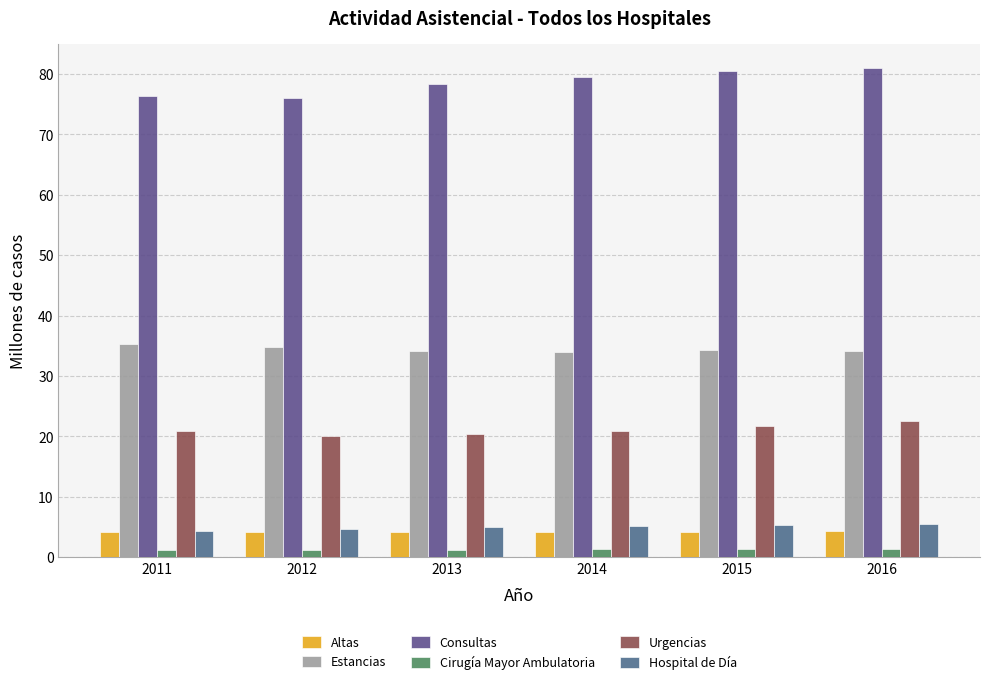

Count the number of data series in this chart.

6